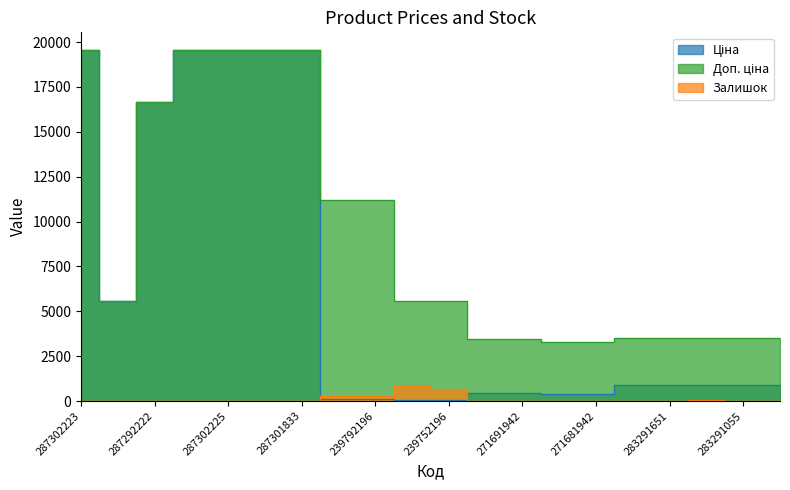

Which series has the widest spread of values?

Ціна